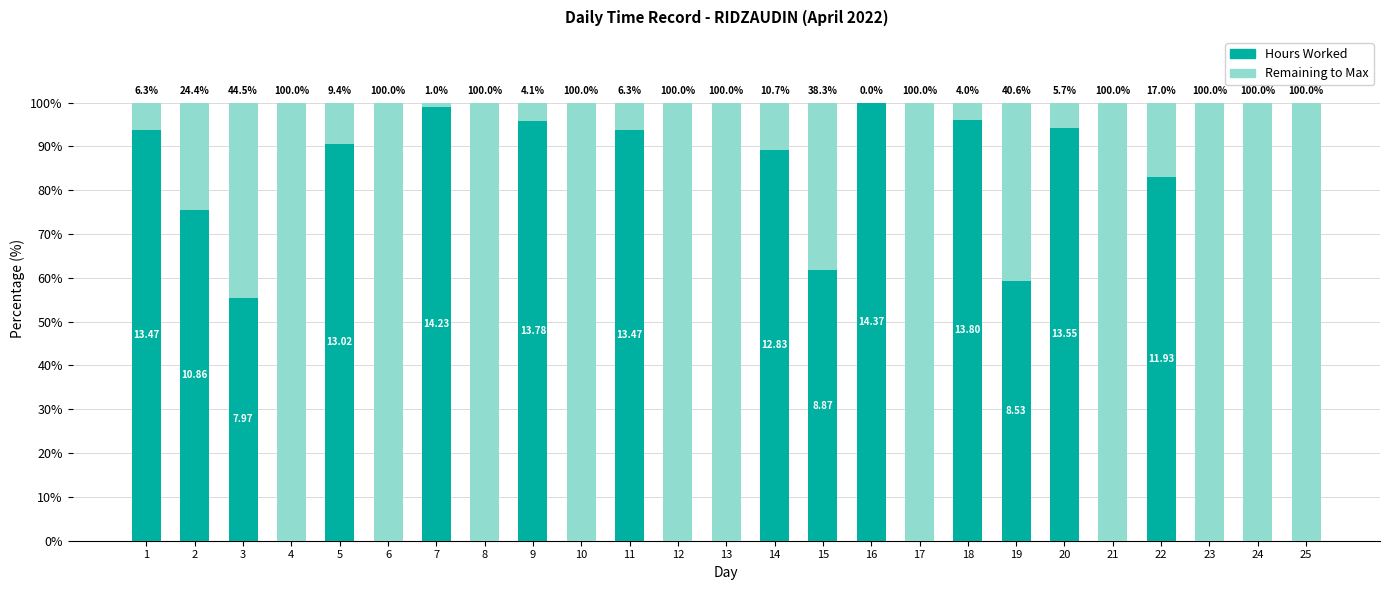

What is the total value across all series at 9?

100.0